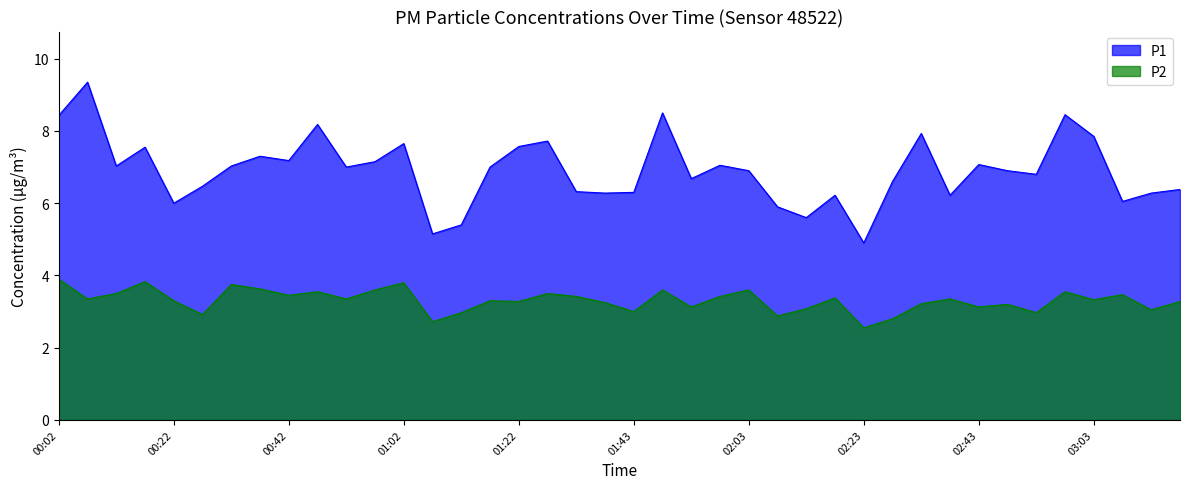

What is the difference between the maximum and minimum values in the P1 series?

4.4